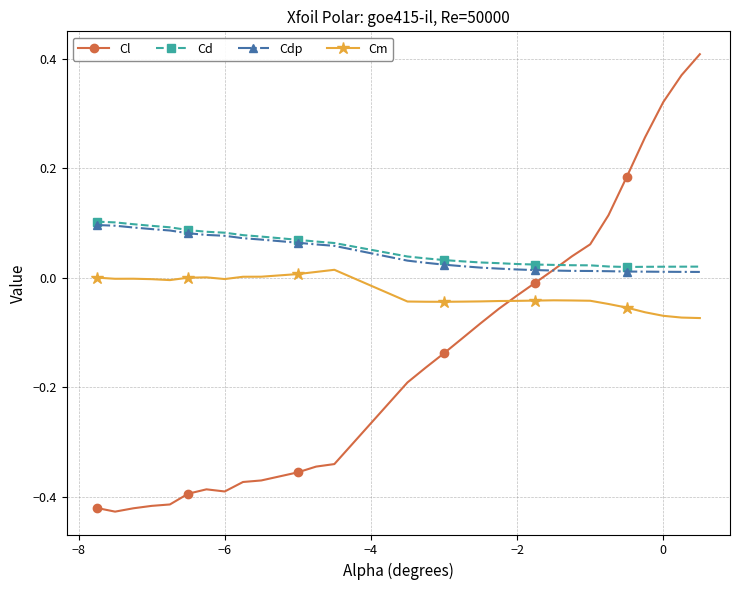

Which series has the widest spread of values?

Cl